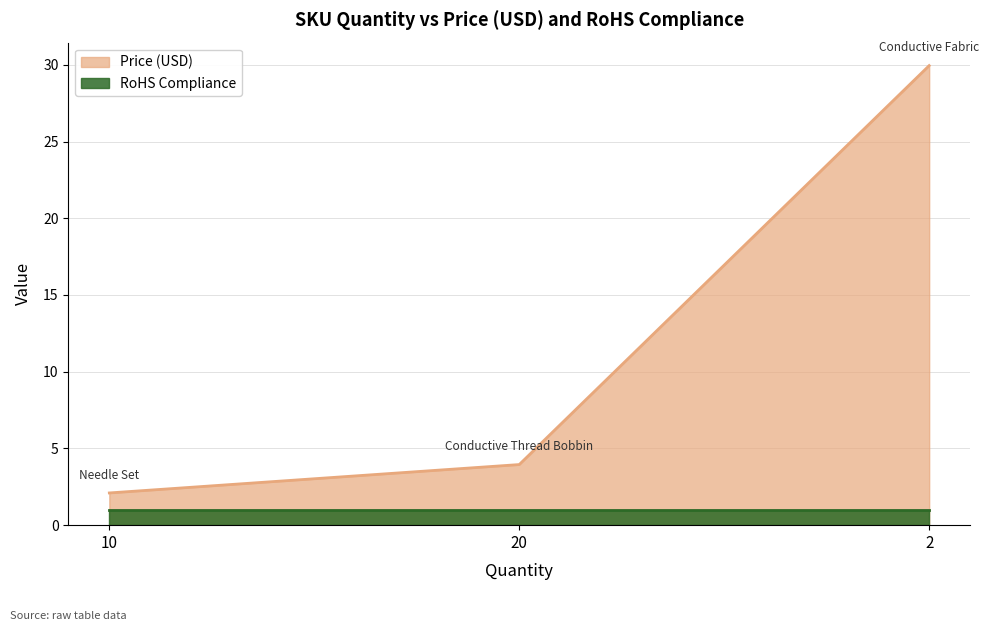

Rank the series by their average value, from highest to lowest.

Price (USD), RoHS Compliance